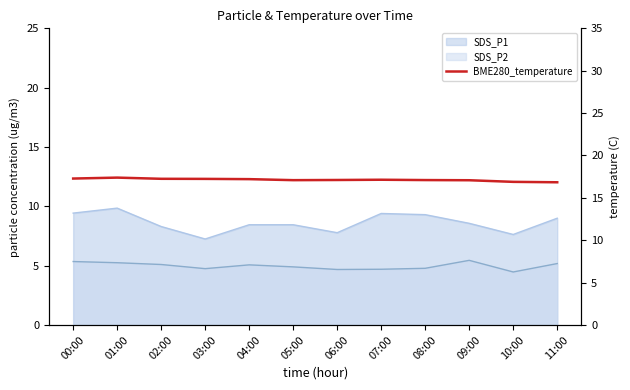

True or false: there are more than 2 points higher than both neighbors.

False